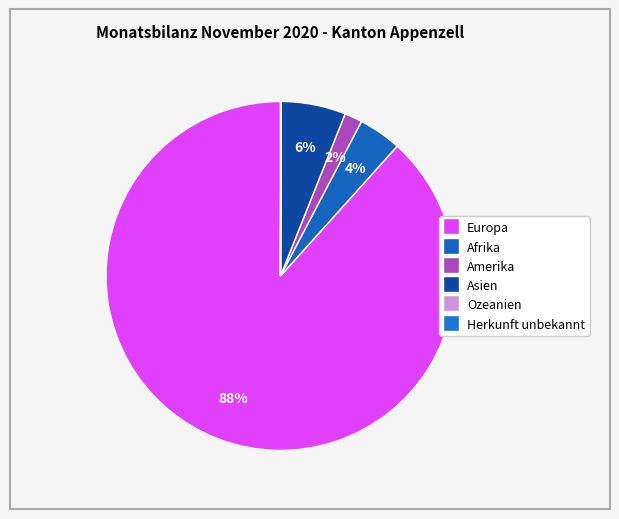

True or false: Afrika accounts for 4% of the total.

True